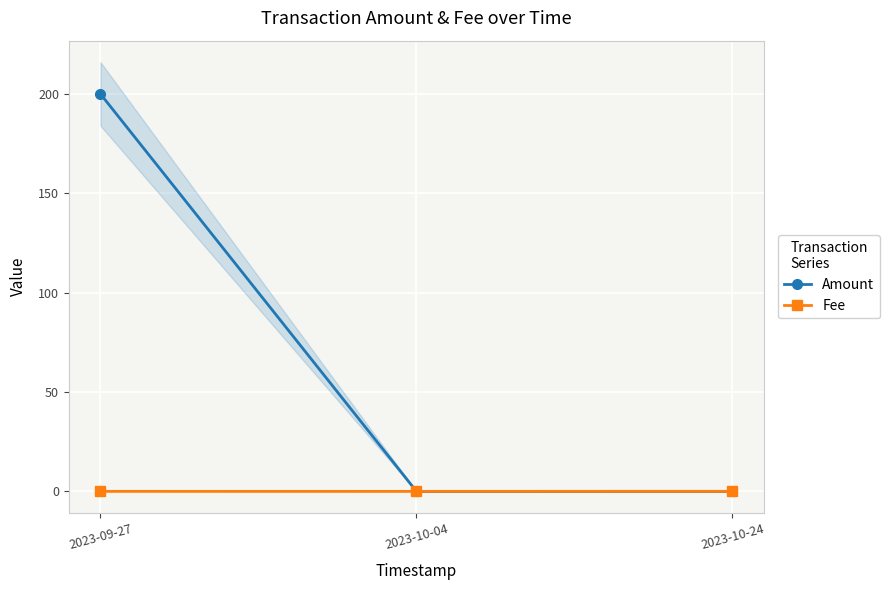

List the series in order of their peak value, highest first.

Amount, Fee